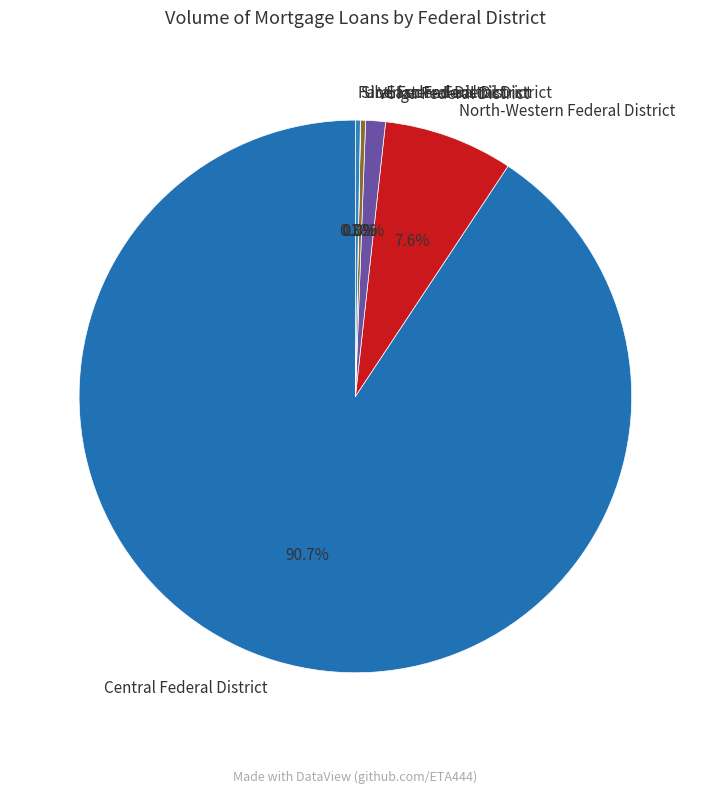

True or false: North-Western Federal District accounts for 8% of the total.

True